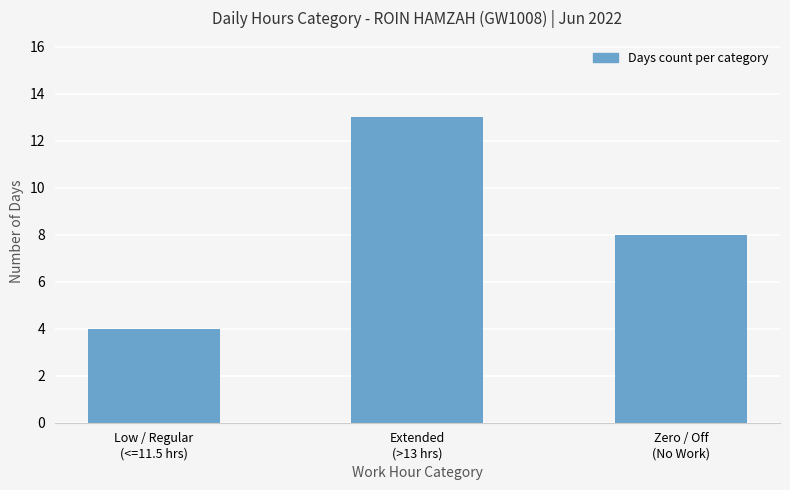

What is the label of the 2nd bar from the right?

Extended
(>13 hrs)